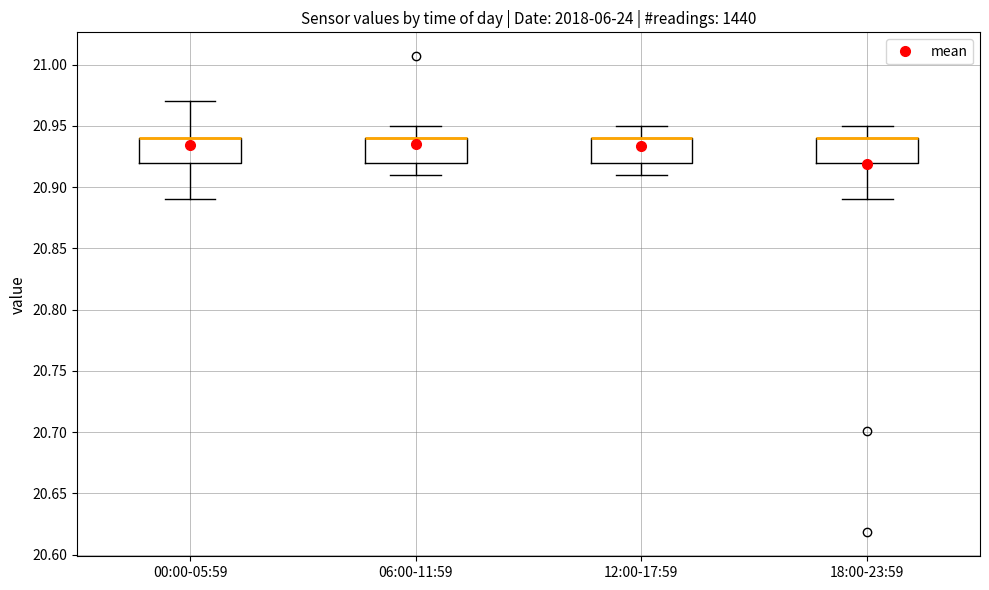

Reading left to right, transcribe this box plot: for each box, give where its median line is, the range the box spans, and where its two whiskers end, as read against the y-axis. The values are not printed on the chart, so give them approximately, as read against the axis.

00:00-05:59: median 20.94 (drawn on the box's upper edge), box 20.92 to 20.94, whiskers 20.89 to 20.97
06:00-11:59: median 20.94 (drawn on the box's upper edge), box 20.92 to 20.94, whiskers 20.91 to 20.95
12:00-17:59: median 20.94 (drawn on the box's upper edge), box 20.92 to 20.94, whiskers 20.91 to 20.95
18:00-23:59: median 20.94 (drawn on the box's upper edge), box 20.92 to 20.94, whiskers 20.89 to 20.95